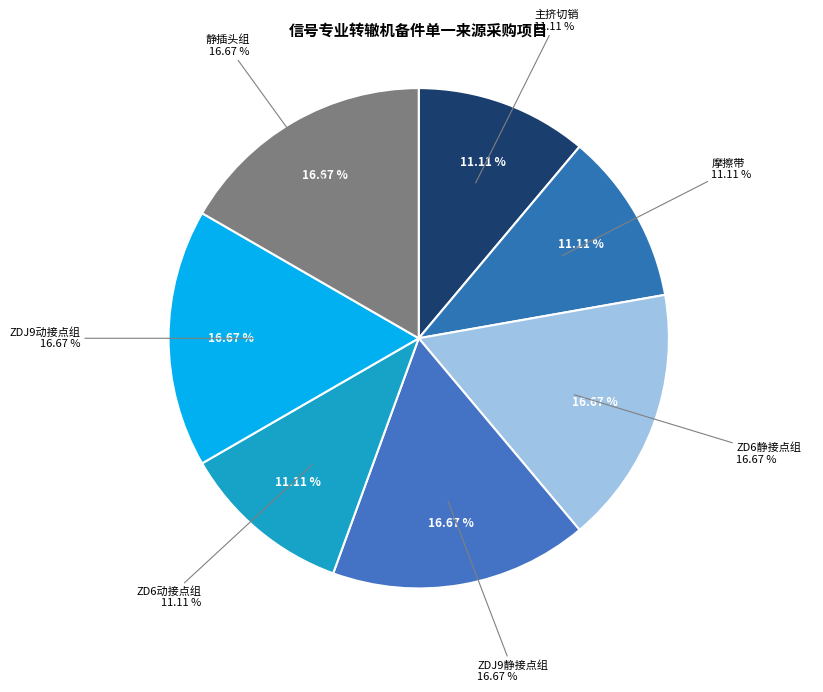

Is the sum of ZD6动接点组(11号线) and ZDJ9动接点组 greater than half?

No